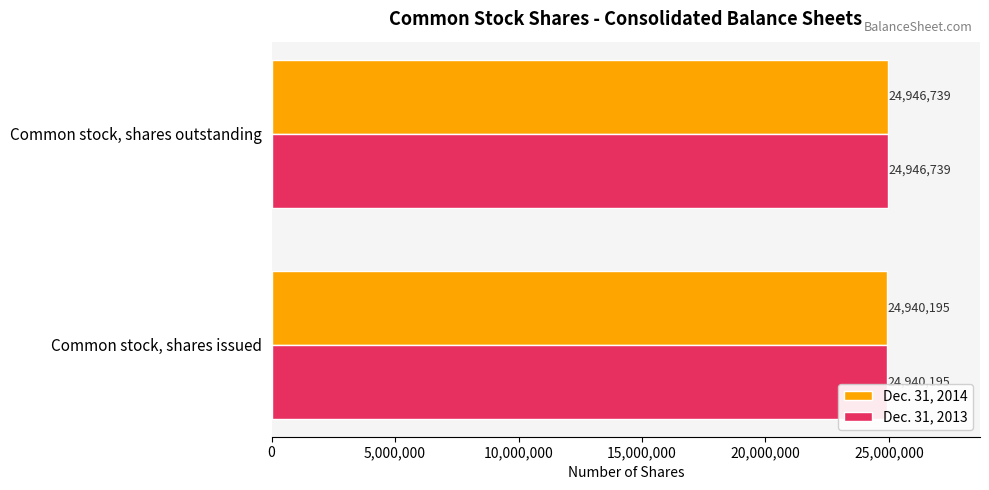

What is the difference between the Dec. 31, 2013 values at Common stock, shares outstanding and Common stock, shares issued?

6544